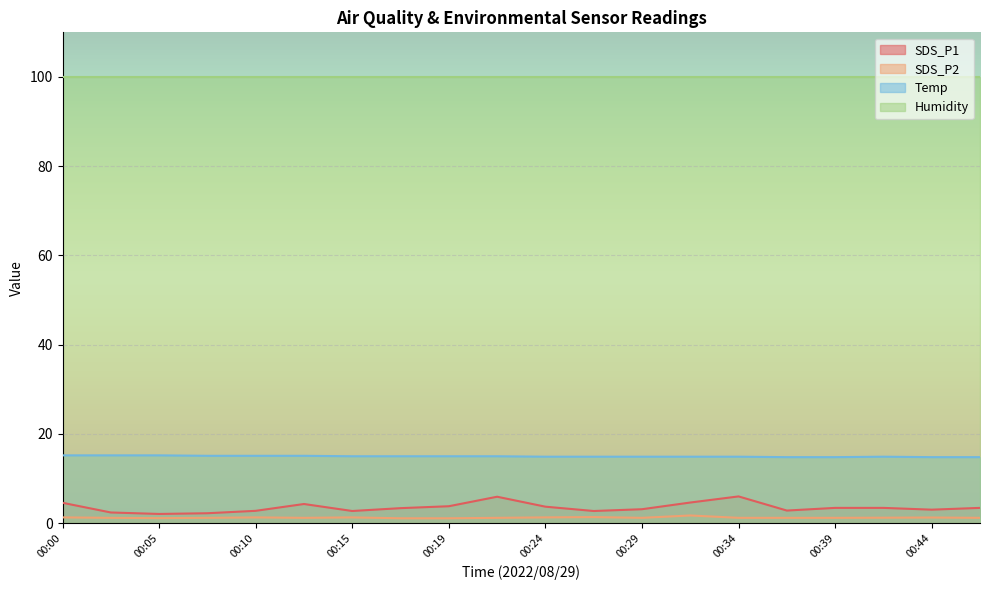

Is the value of SDS_P1 at 00:24 greater than the value of Temp at 00:44?

No